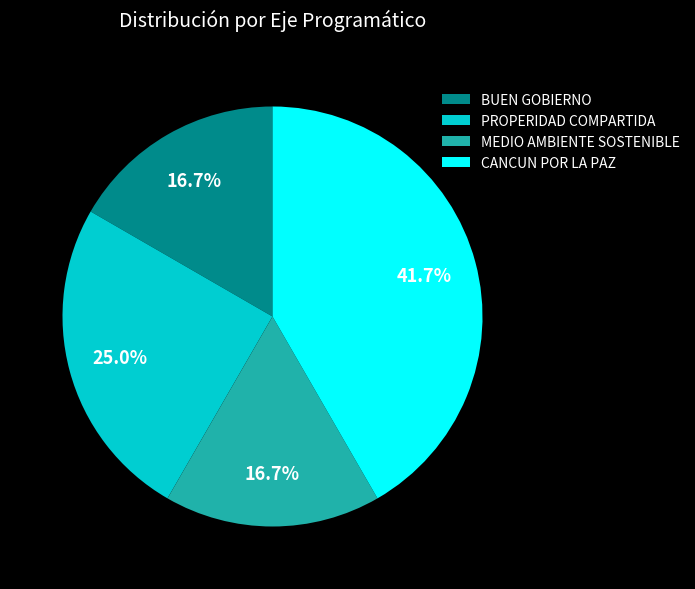

Which has a higher value, MEDIO AMBIENTE SOSTENIBLE or PROPERIDAD COMPARTIDA?

PROPERIDAD COMPARTIDA